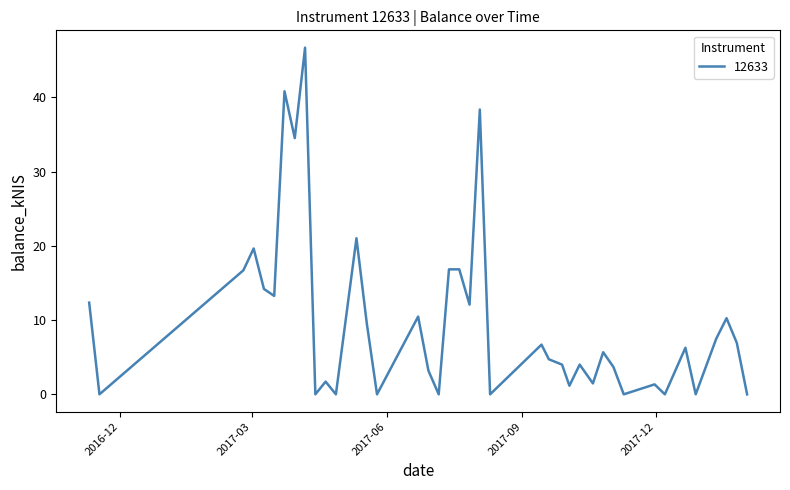

Count the number of values greater than 6.

20